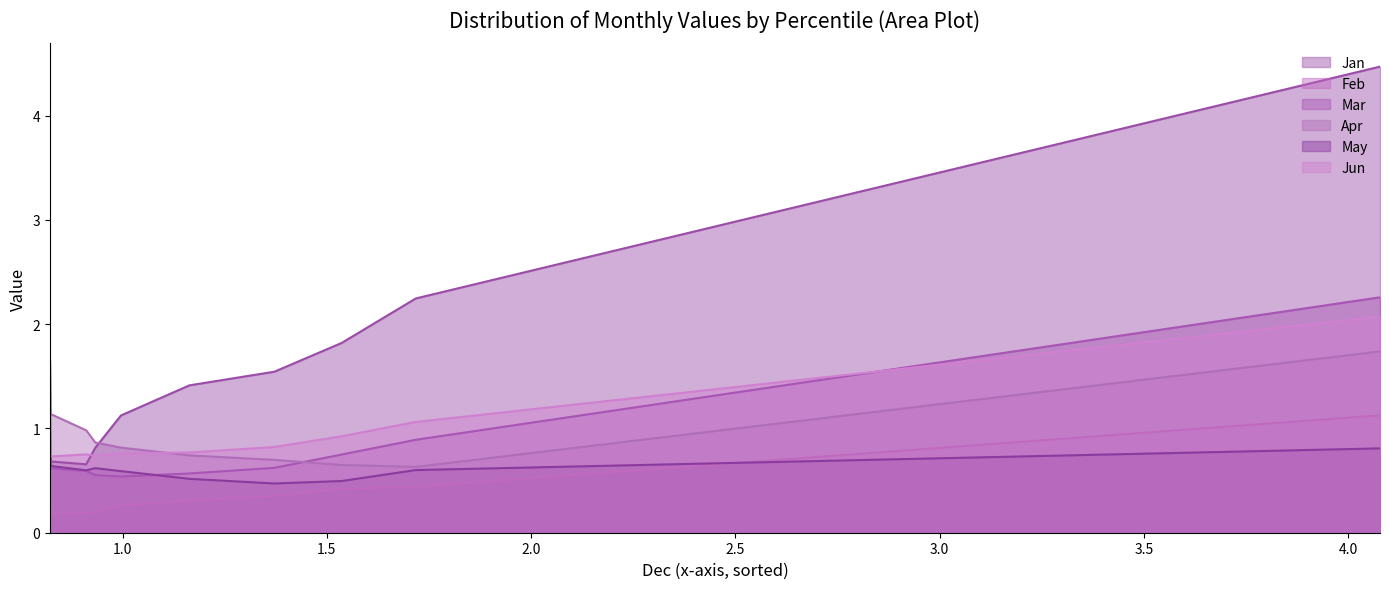

Which series has the widest spread of values?

Jan